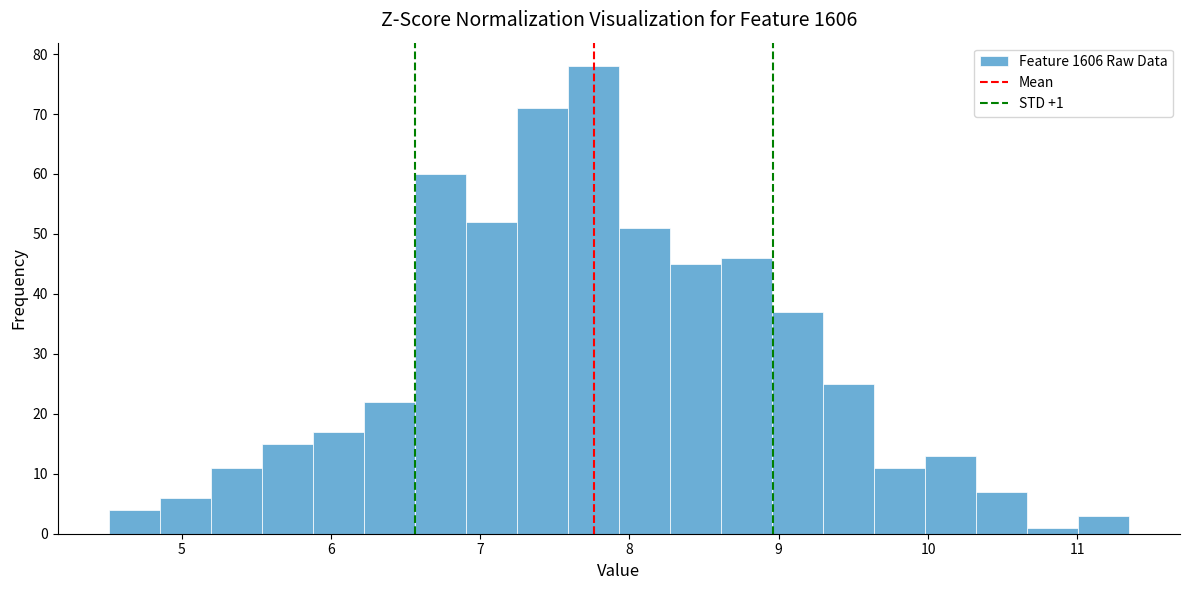

Around what value on the x-axis is the tallest bar? Give the approximate position of its centre, as read against the axis.

7.8